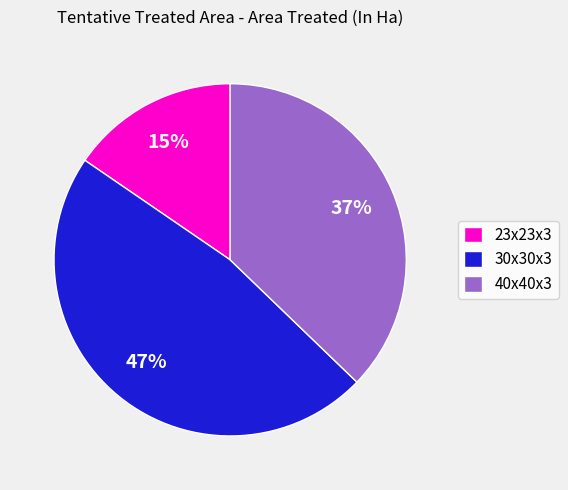

What is the ratio of the value at 30x30x3 to the value at 23x23x3?

3.1